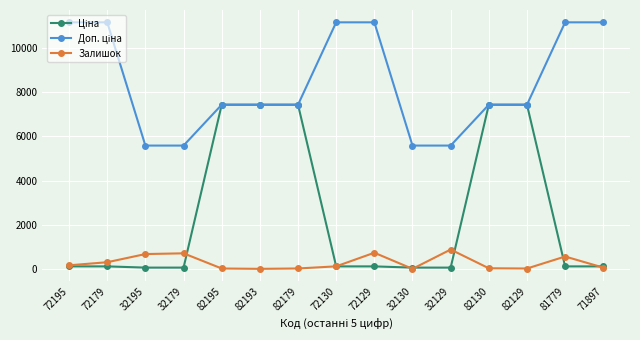

What is the greatest value displayed?

11169.0